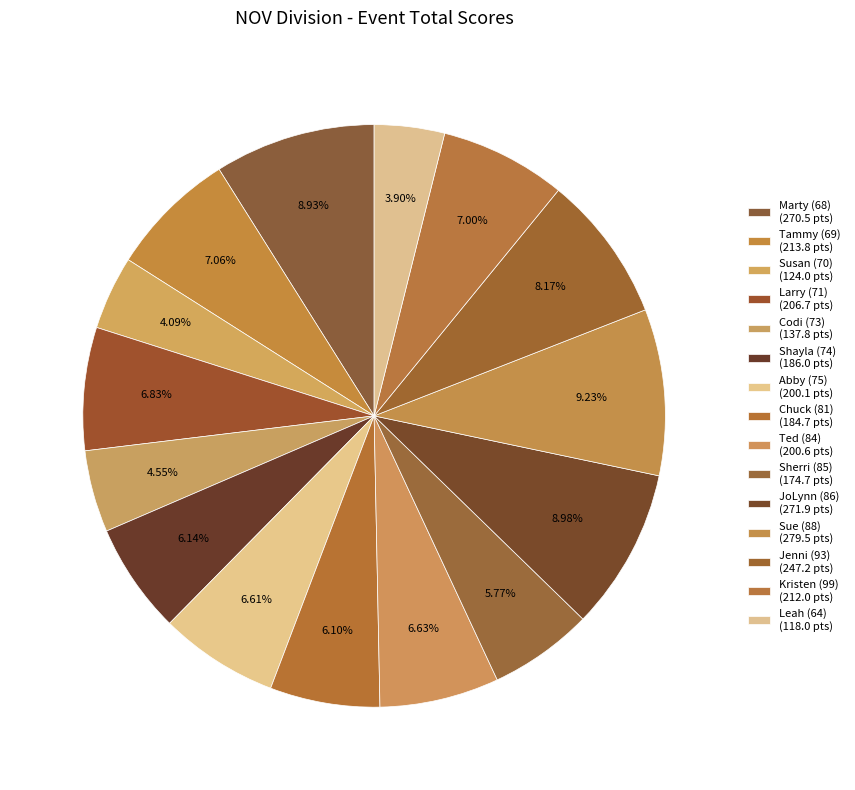

What portion of the pie excludes Kristen (99)?

93.0%